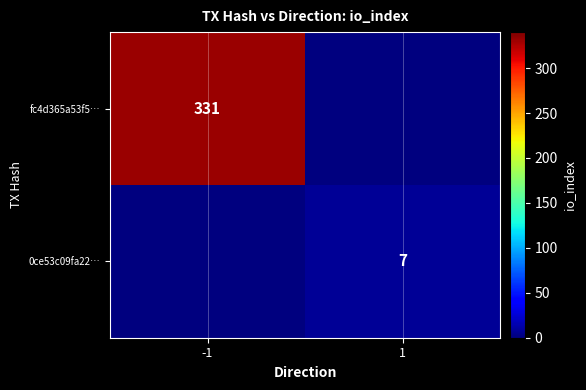

Is it true that 0ce53c09fa22… equals 2 at 1?

False